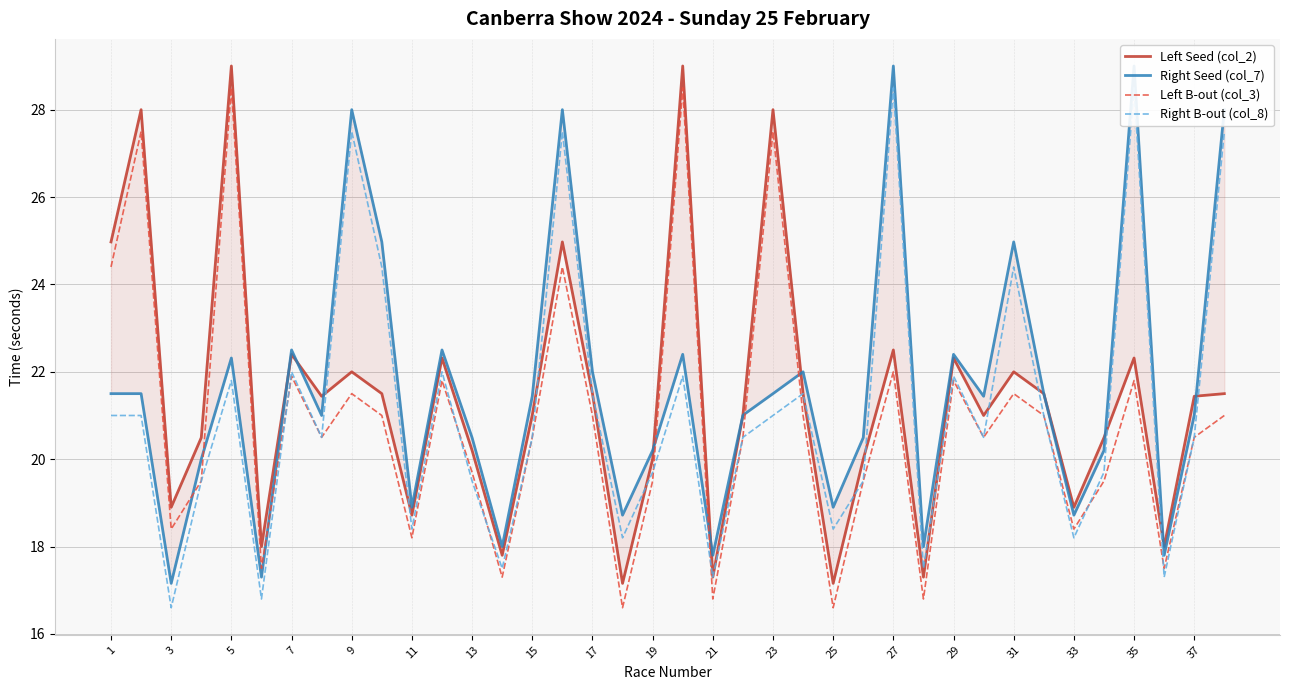

Is it true that Left B-out (col_3) equals 33.4 at 35?

False